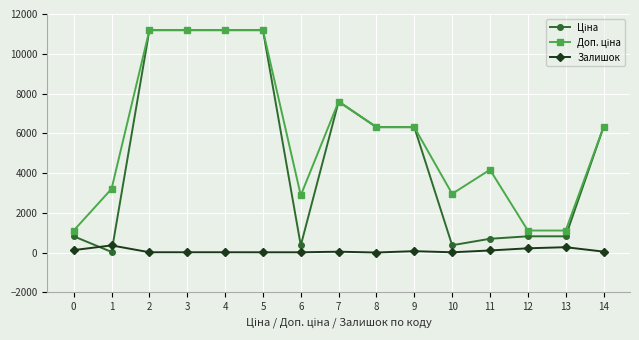

What is the greatest value displayed?

11188.2